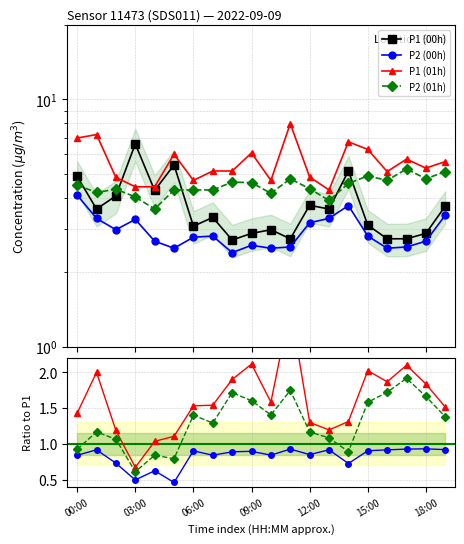

True or false: P2 has a value of 3.0 at 02:00.

True